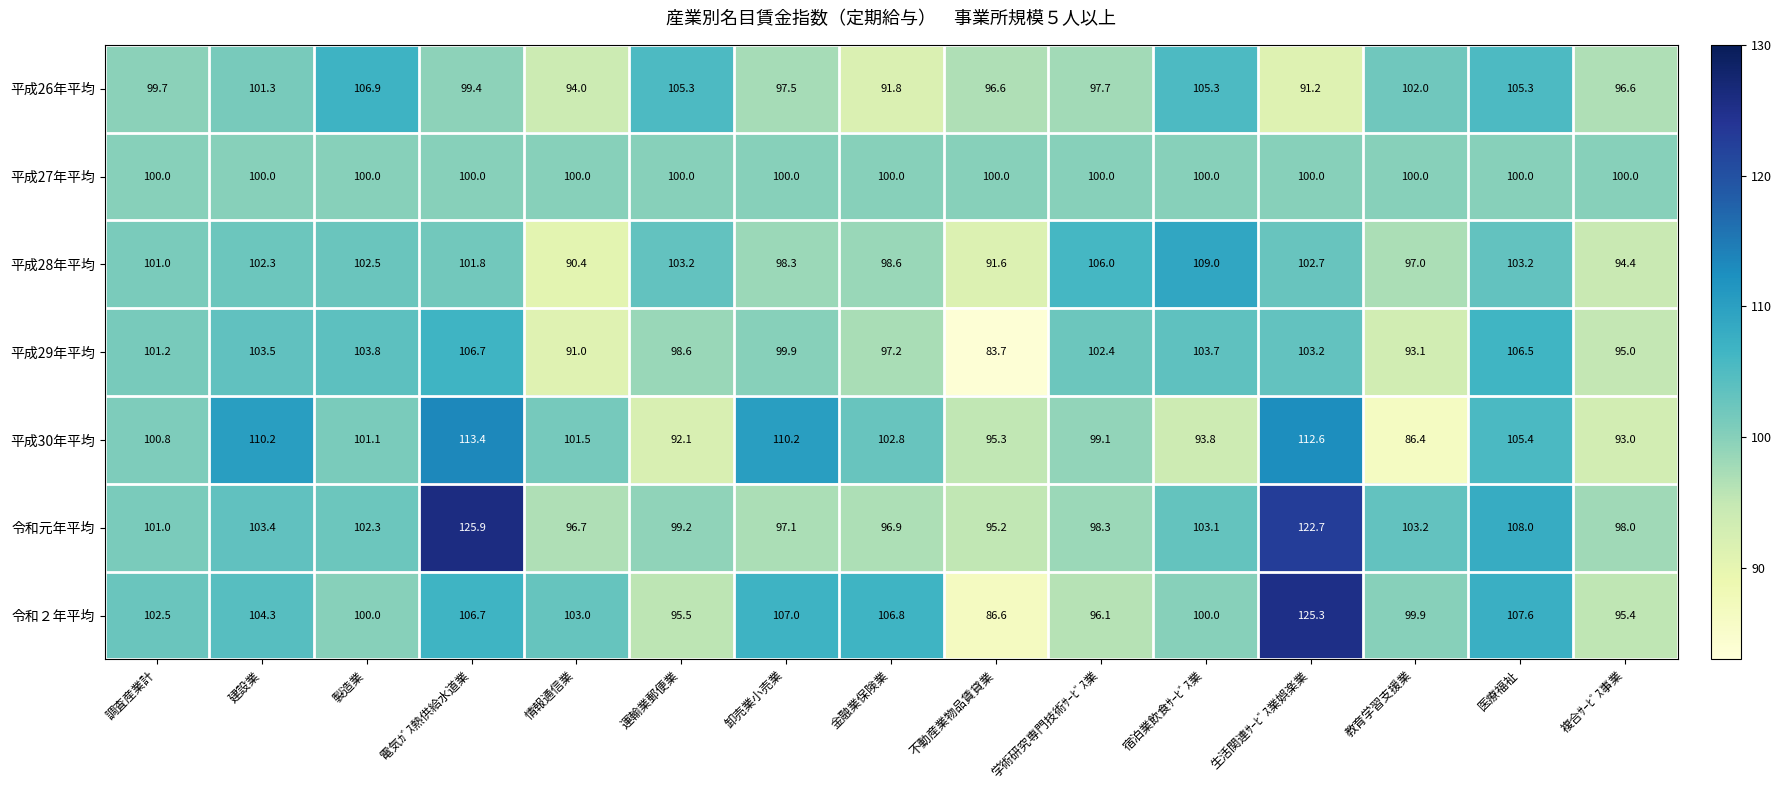

What is the maximum value shown in the chart?

125.9